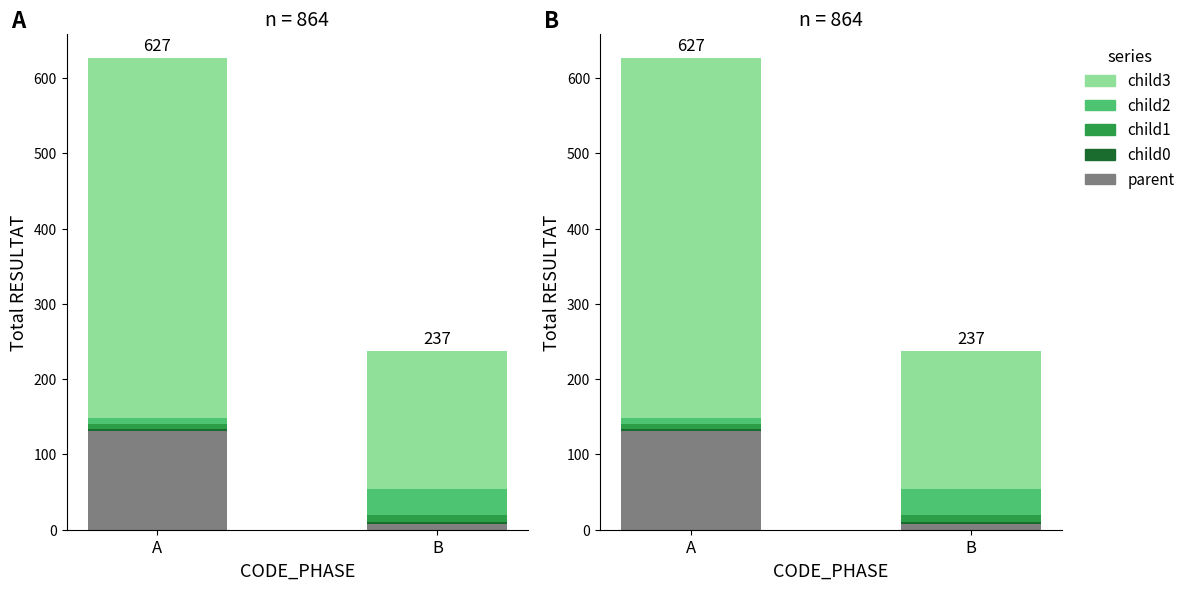

How many child2 values are between 9 and 35?

2